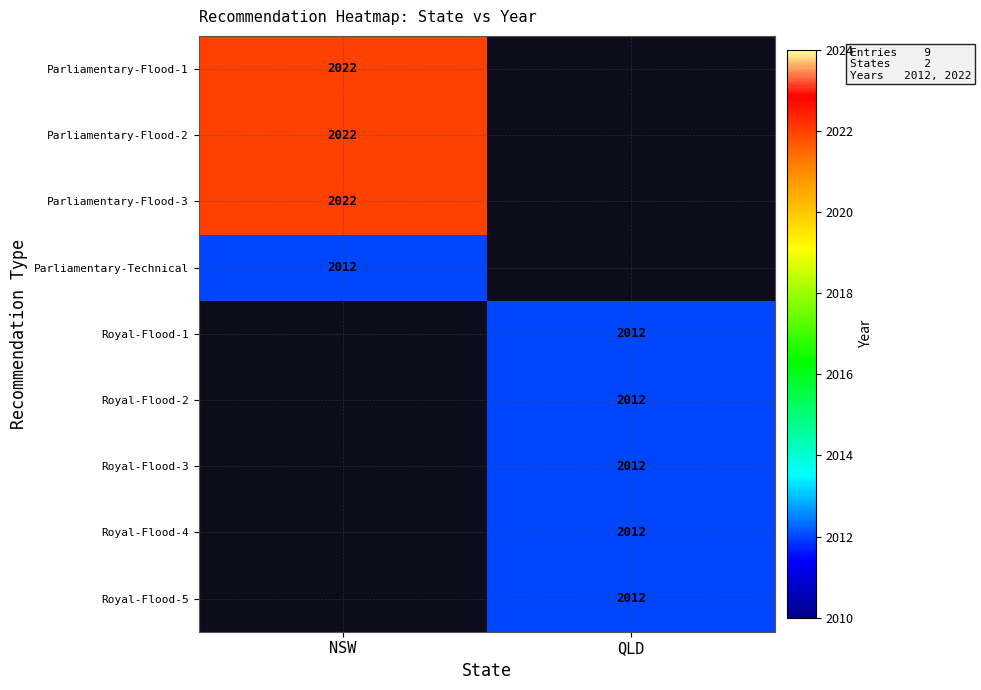

The Royal-Flood-1 series shows 2012 at QLD. True or false?

True